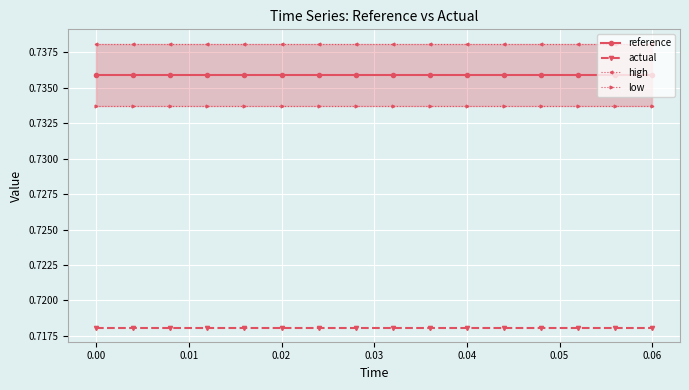

Which series has the largest total across all categories?

high